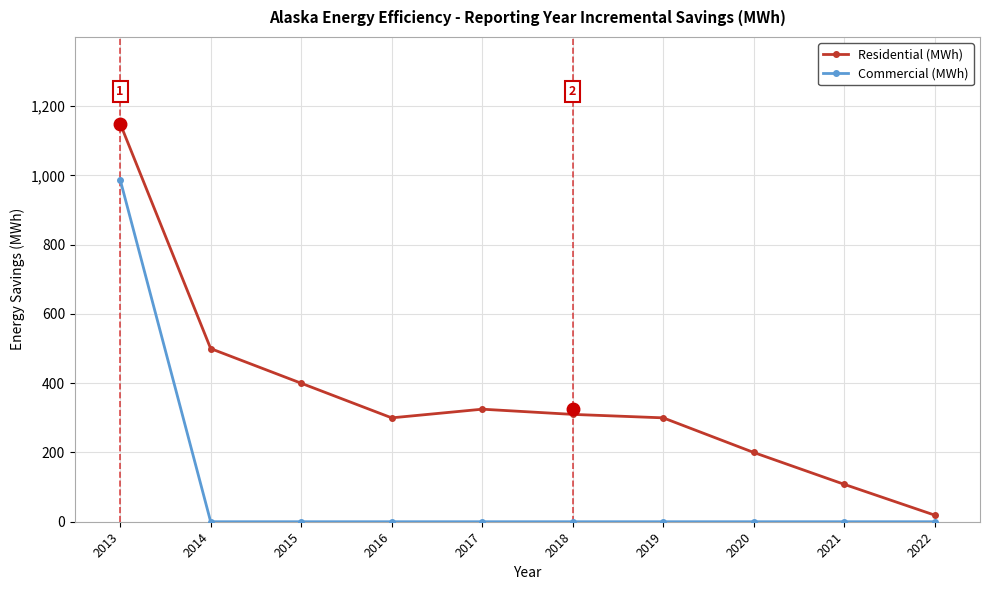

What is the approximate value of Residential (MWh) at 2013, to the nearest 100?

1200